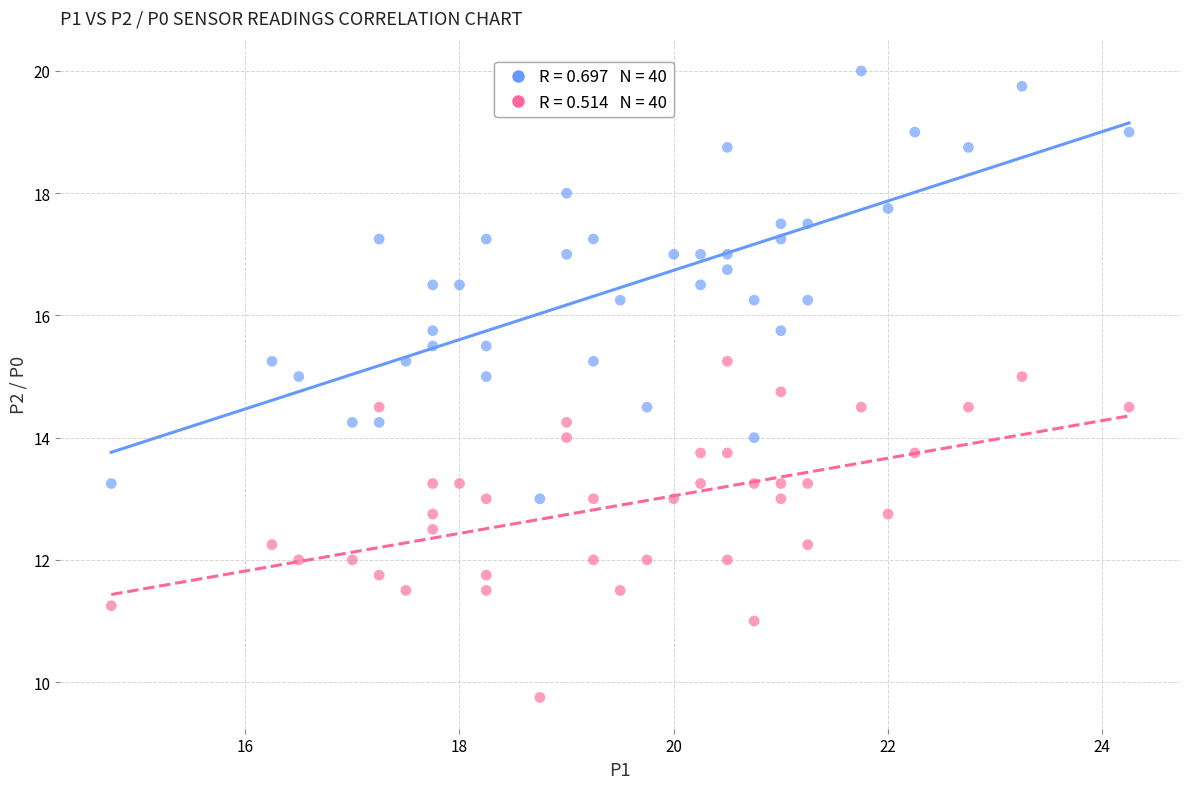

Across all data points, what is the range of X values (max minus min)?

9.5